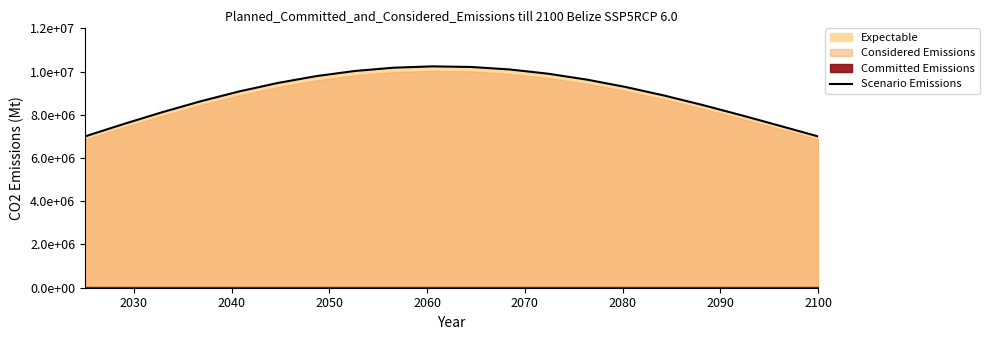

What is the sum of all values?

179070814.6